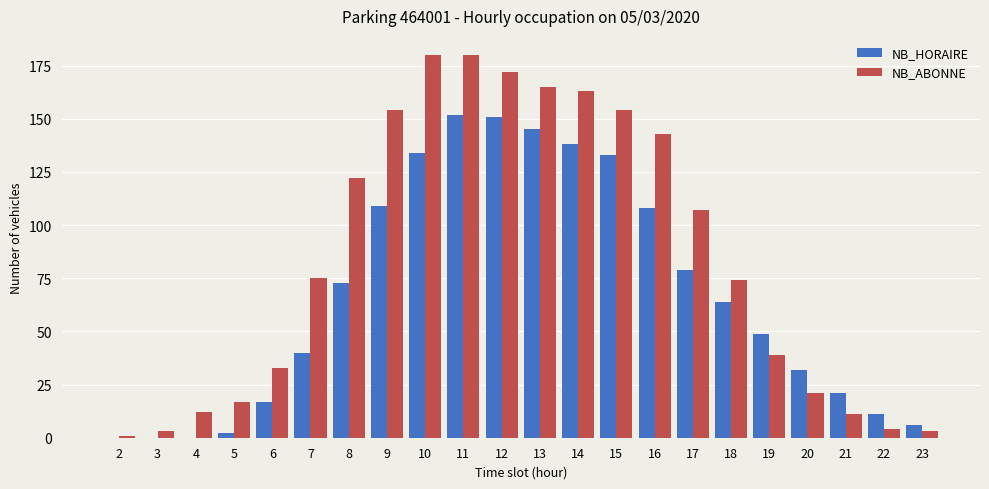

What is the difference between the NB_HORAIRE values at 7 and 22?

29